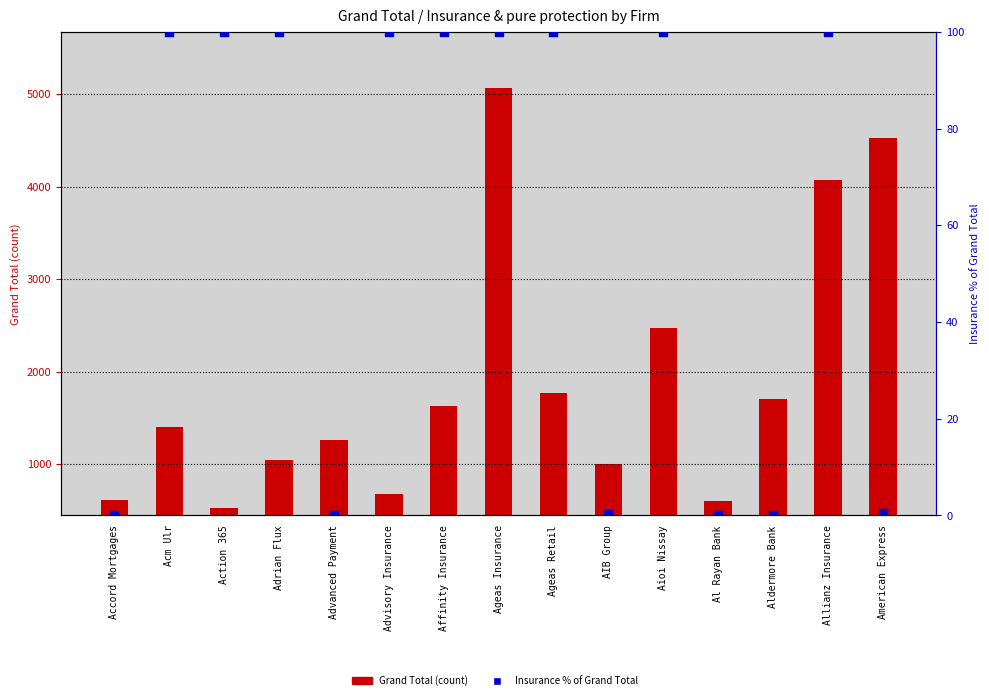

Which series reaches the maximum Y coordinate?

Grand Total (count)